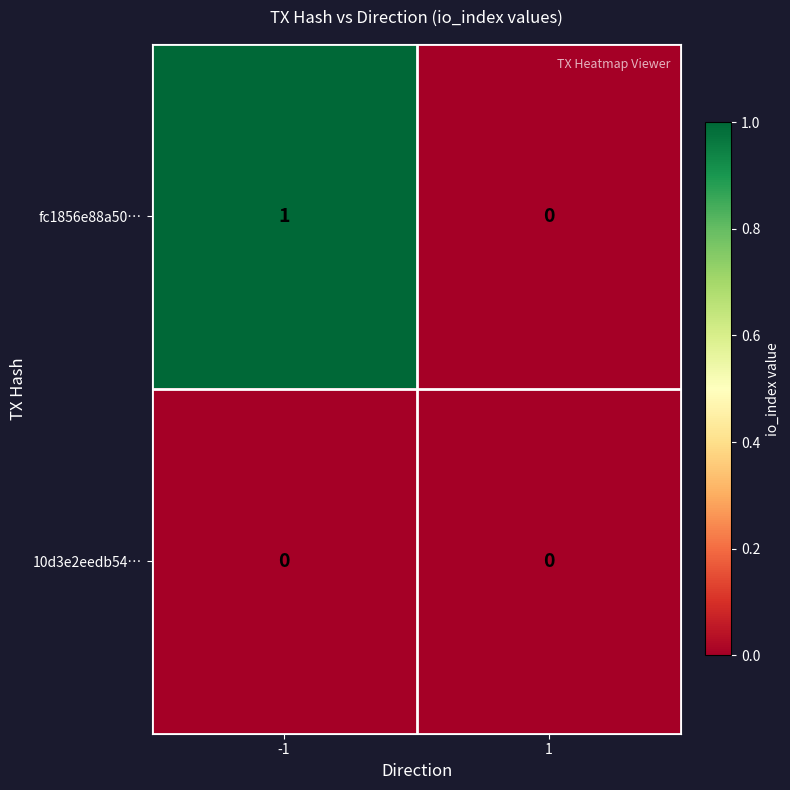

Which series has the largest range (max minus min)?

fc1856e88a50…